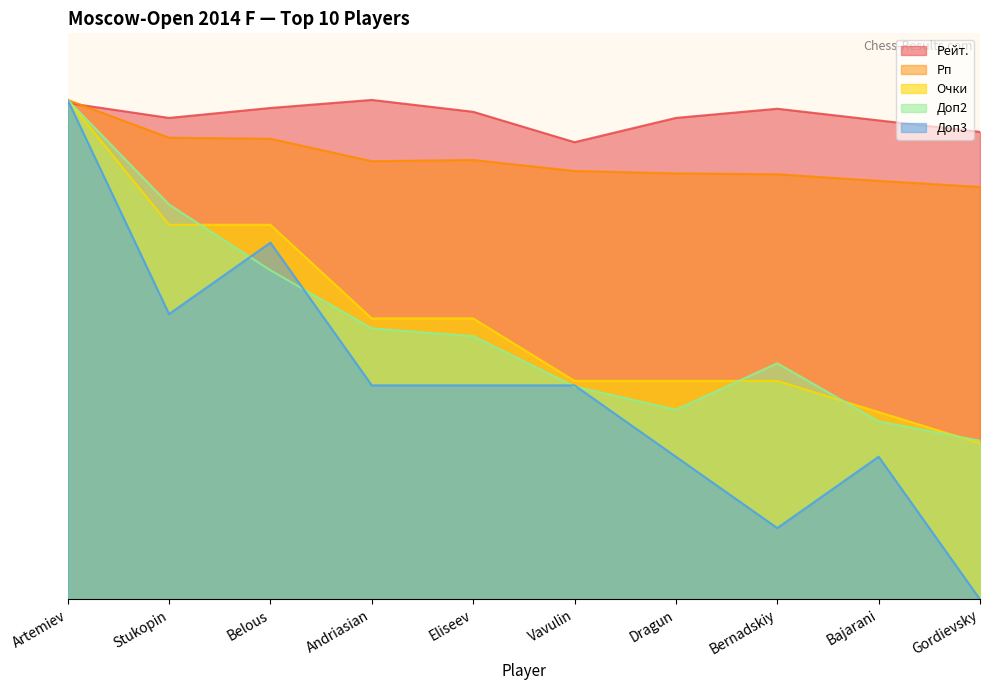

Which label corresponds to the largest value in the chart?

Andriasian